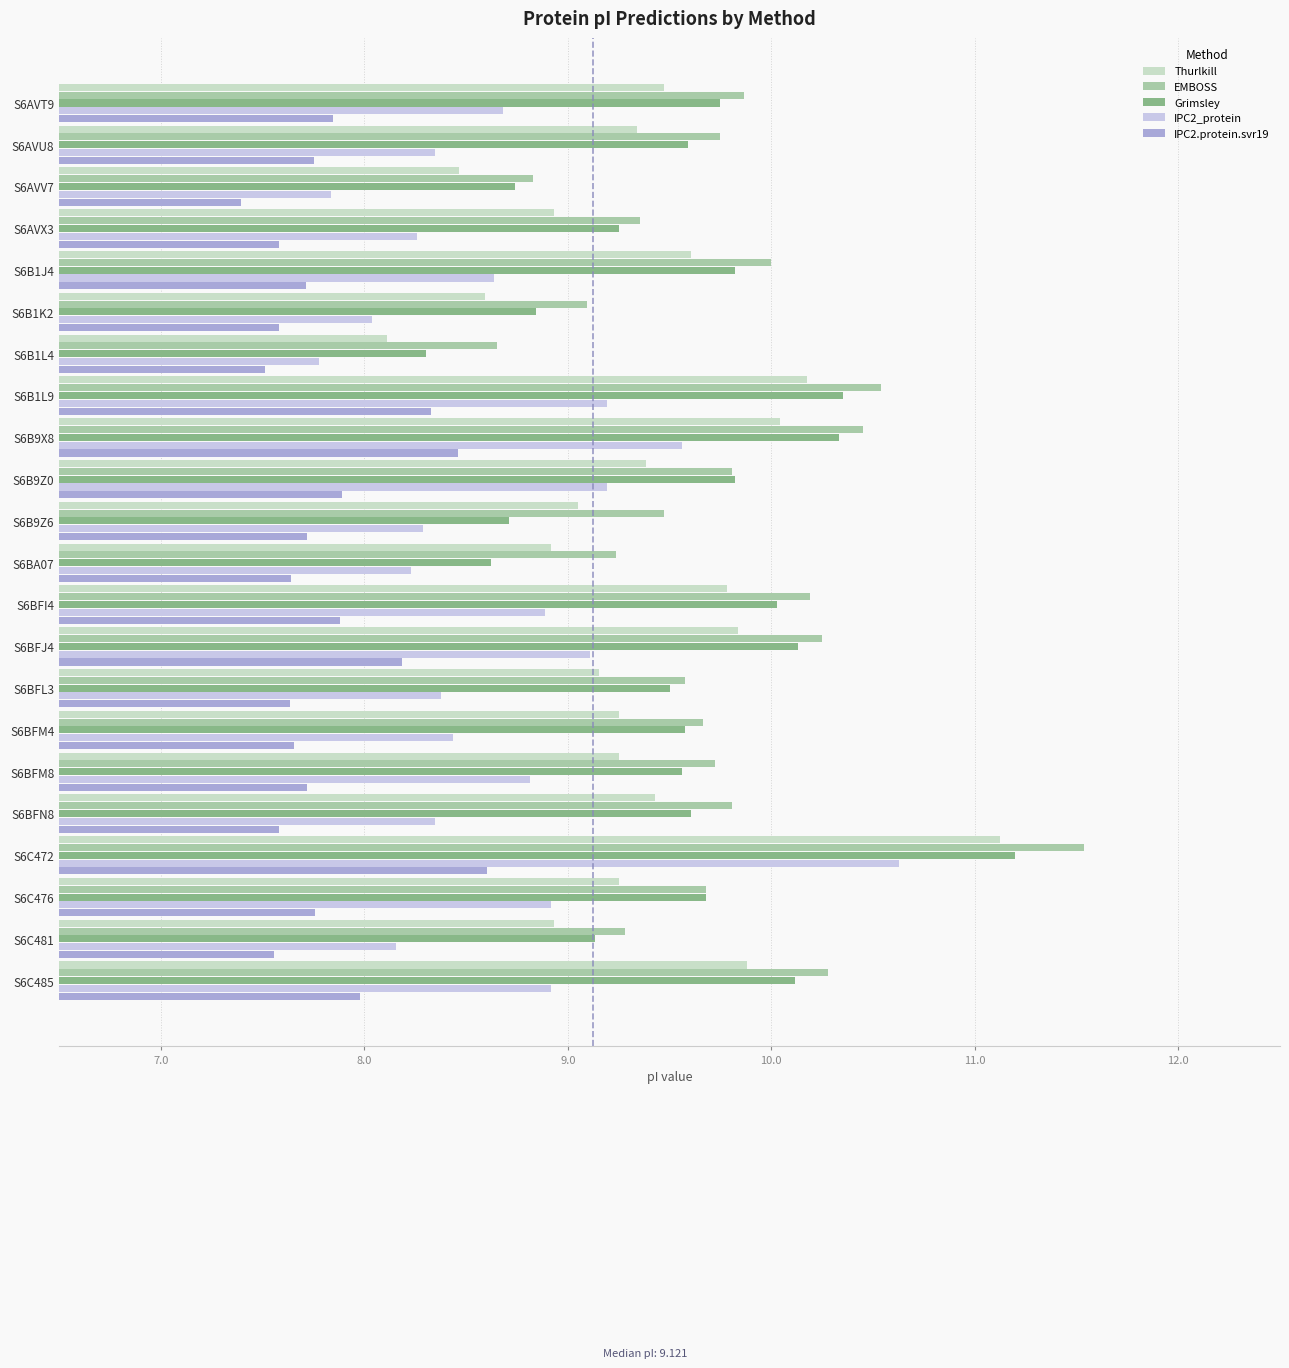

Which category has the lowest value across all series?

S6AVV7